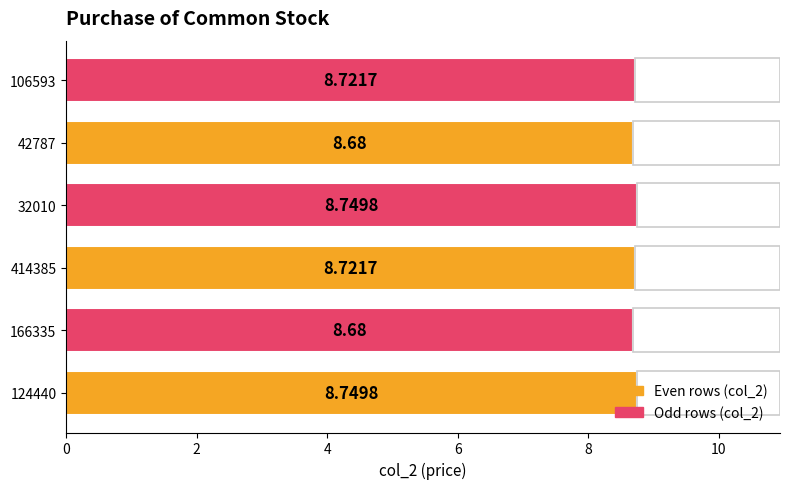

Count the values in the range 8 to 9.

6